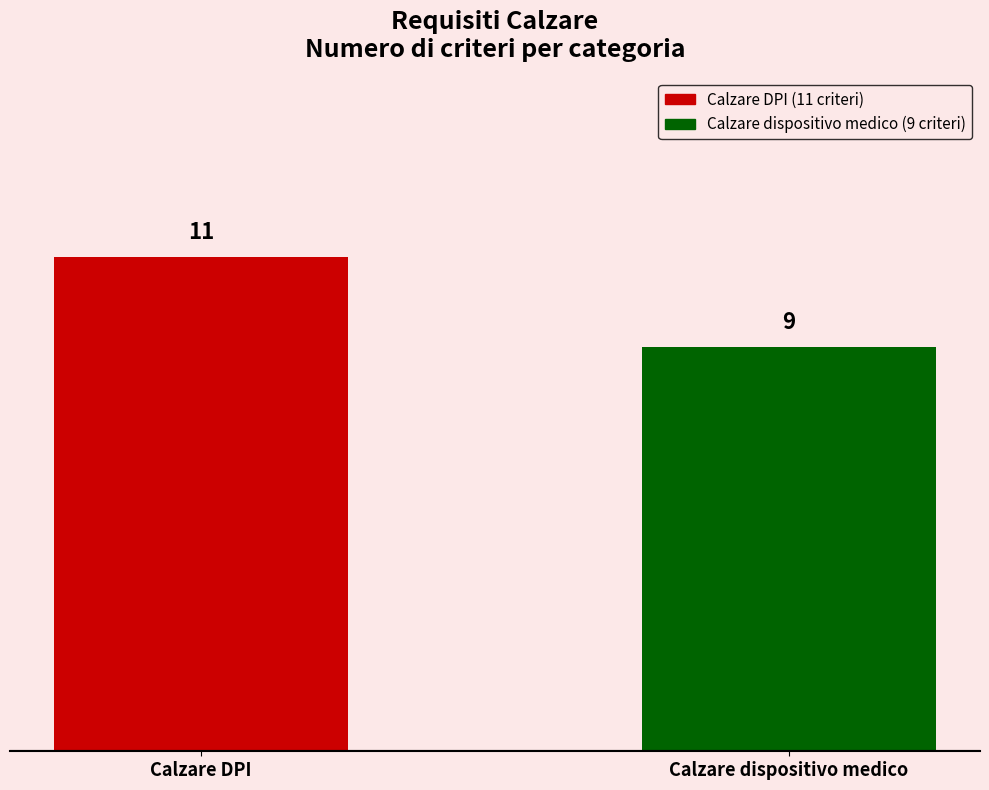

Are the bars grouped side by side (vs. stacked)?

No